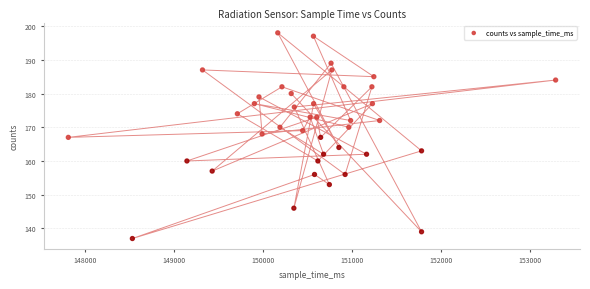

What is the range of Y values (max minus min)?

61